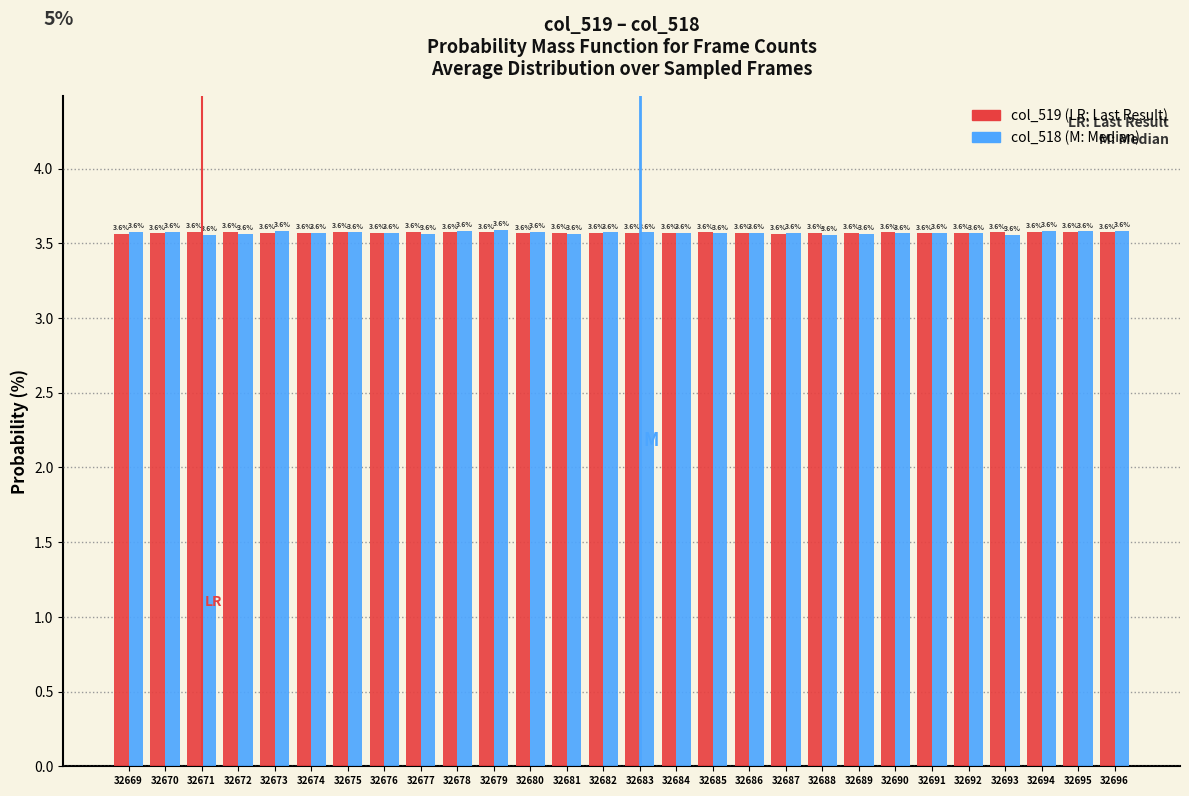

Reading right to left, transcribe all the data shown in this chart.

col_519: 32696=3.6	32695=3.6	32694=3.6	32693=3.6	32692=3.6	32691=3.6	32690=3.6	32689=3.6	32688=3.6	32687=3.6	32686=3.6	32685=3.6	32684=3.6	32683=3.6	32682=3.6	32681=3.6	32680=3.6	32679=3.6	32678=3.6	32677=3.6	32676=3.6	32675=3.6	32674=3.6	32673=3.6	32672=3.6	32671=3.6	32670=3.6	32669=3.6
col_518: 32696=3.6	32695=3.6	32694=3.6	32693=3.6	32692=3.6	32691=3.6	32690=3.6	32689=3.6	32688=3.6	32687=3.6	32686=3.6	32685=3.6	32684=3.6	32683=3.6	32682=3.6	32681=3.6	32680=3.6	32679=3.6	32678=3.6	32677=3.6	32676=3.6	32675=3.6	32674=3.6	32673=3.6	32672=3.6	32671=3.6	32670=3.6	32669=3.6